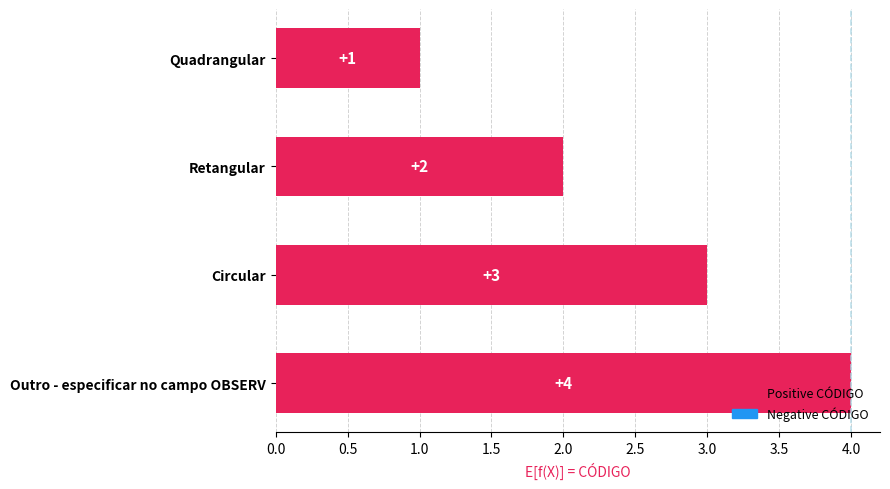

What is the difference between the maximum and minimum values?

3